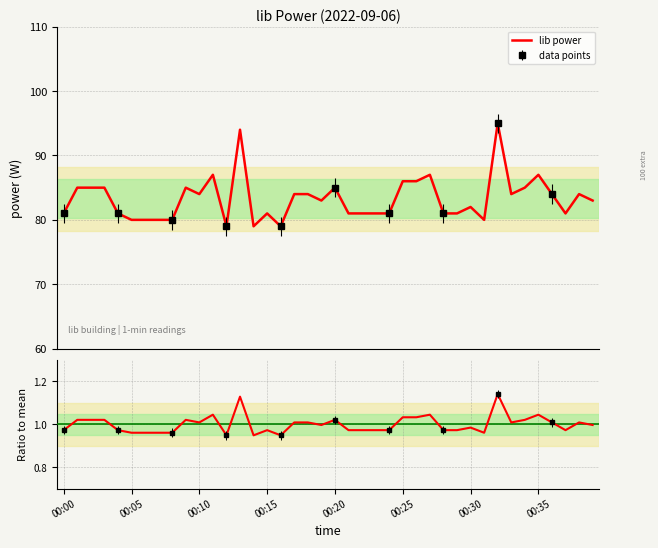

How many lines are shown in the chart?

2